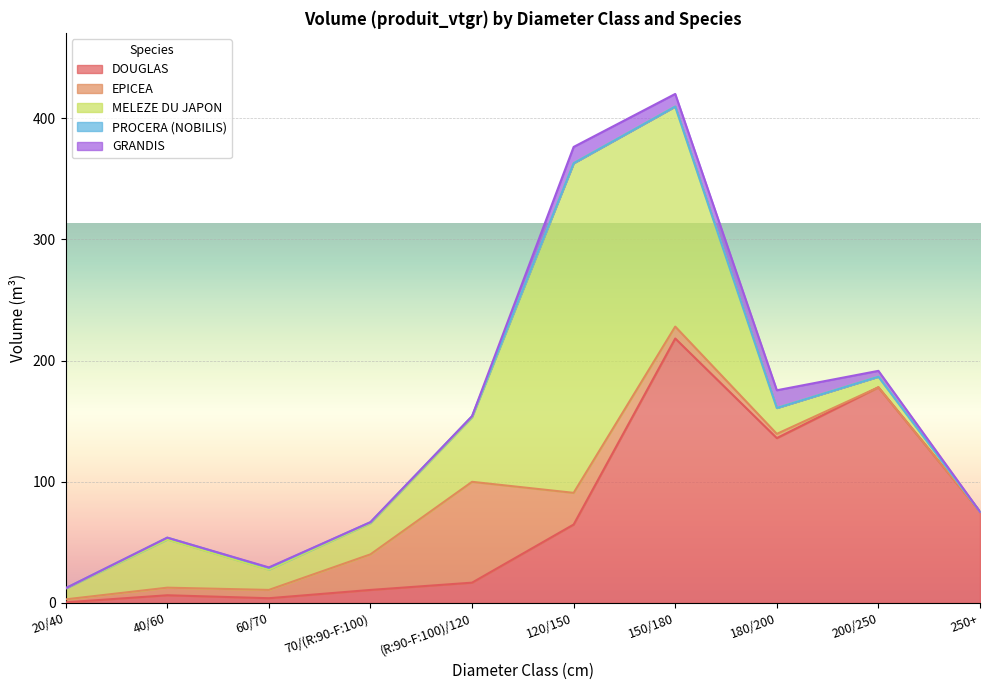

Where is the first local maximum for PROCERA (NOBILIS)?

40/60